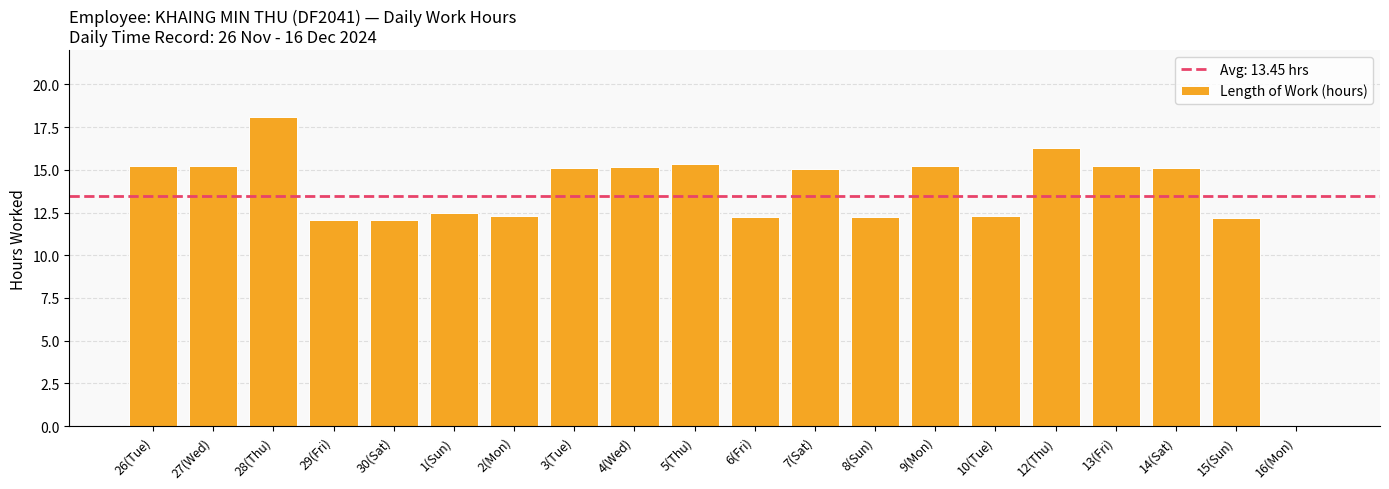

The value at 27(Wed) is 25.1. True or false?

False